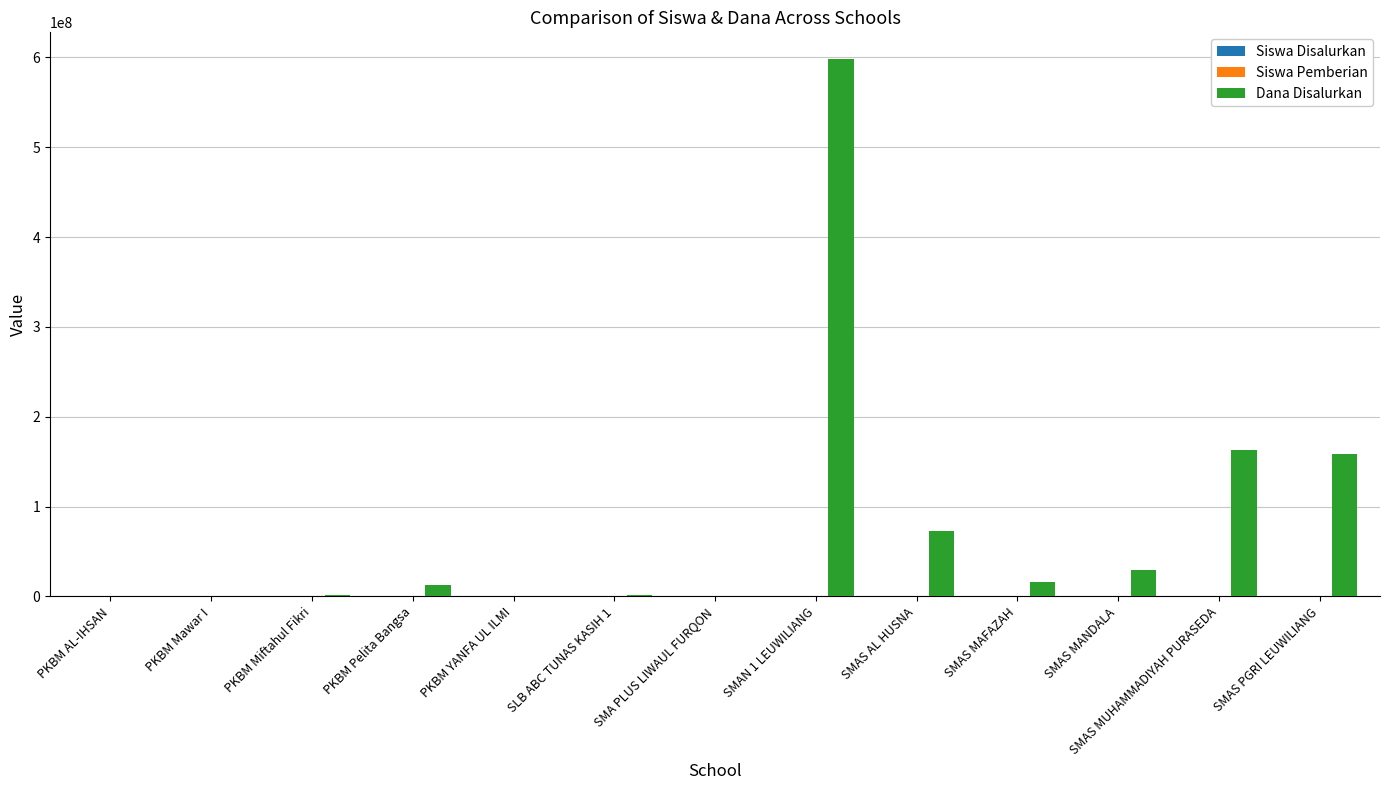

Count the number of categories in the chart.

13